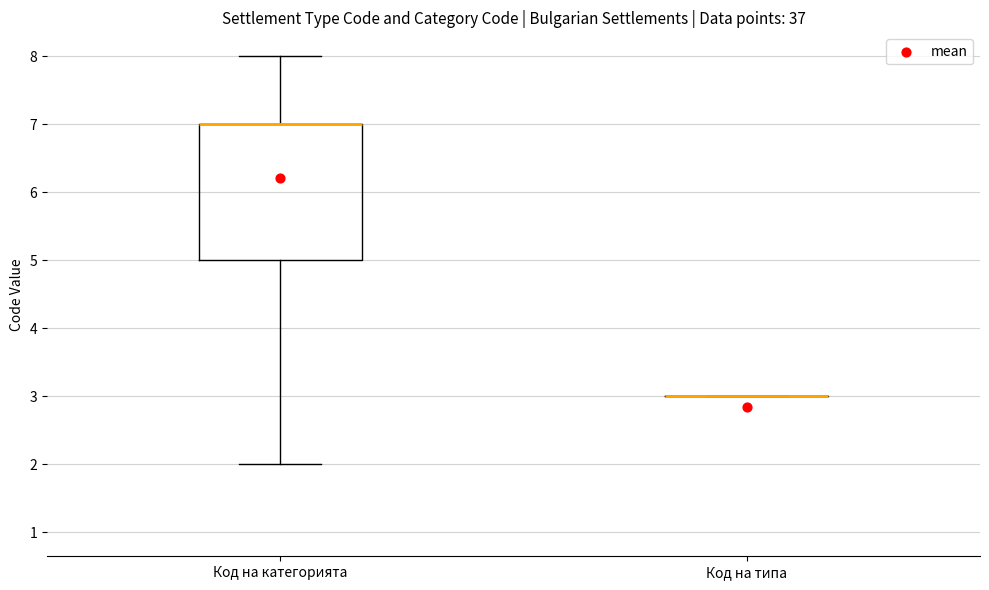

Where is the upper edge of the box for Код на категорията on the y-axis? The values are not printed on the chart, so give them approximately, as read against the axis.

7